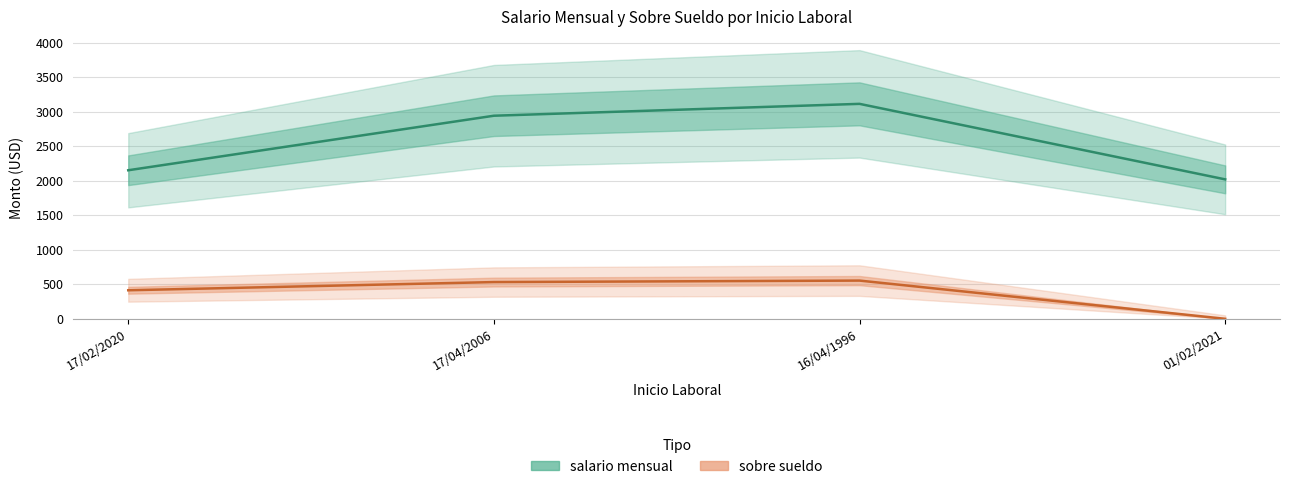

Reading left to right, extract all data points from this chart.

salario mensual: 2152.8	2943.0	3115.0	2020.8
sobre sueldo: 413.5	532.2	553.8	0.0